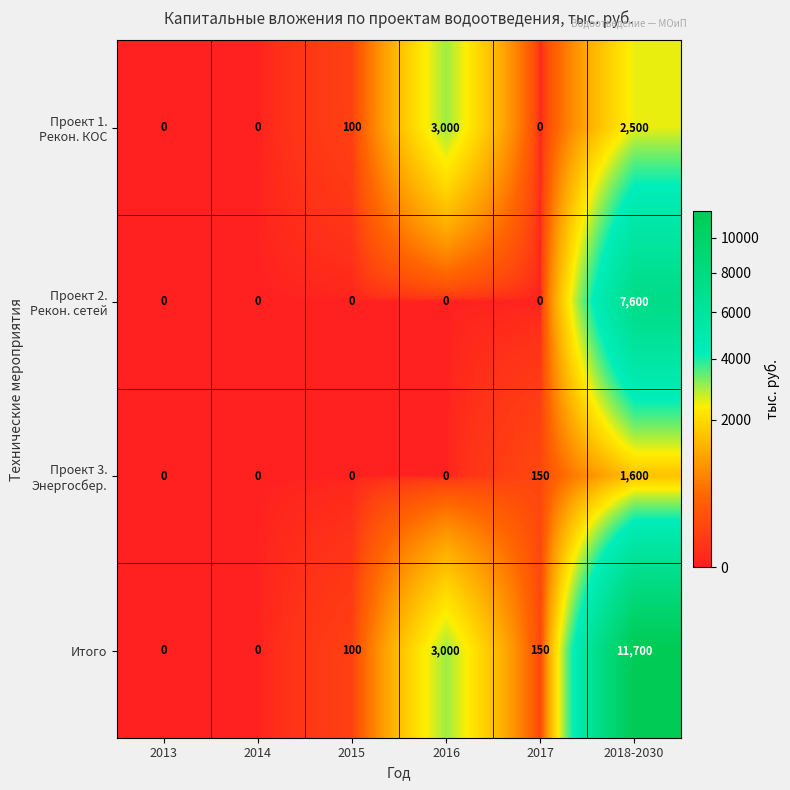

What is the spread (max minus min) of values at 2016?

3000